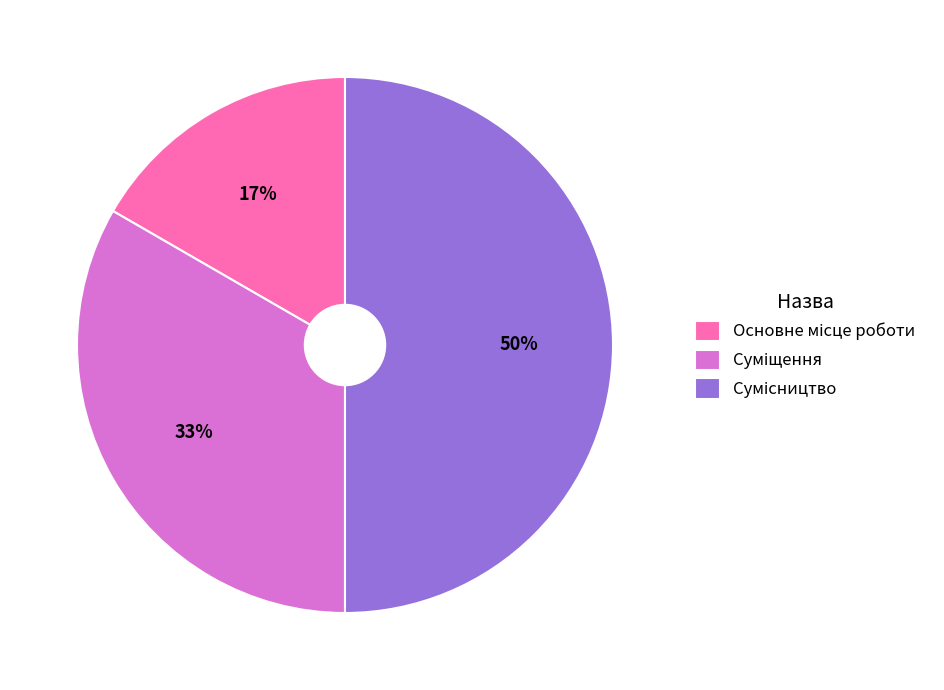

To the nearest percent, what is the average slice percentage?

33%